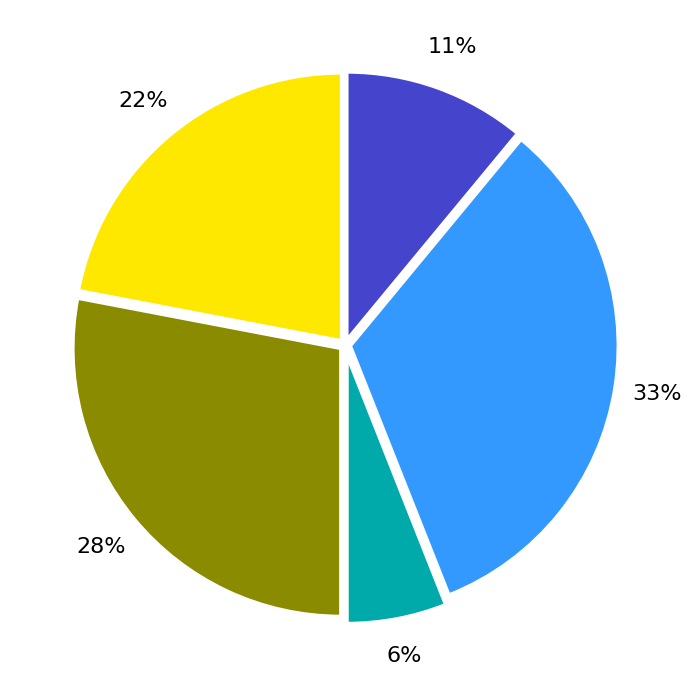

Does any single category account for the majority?

No